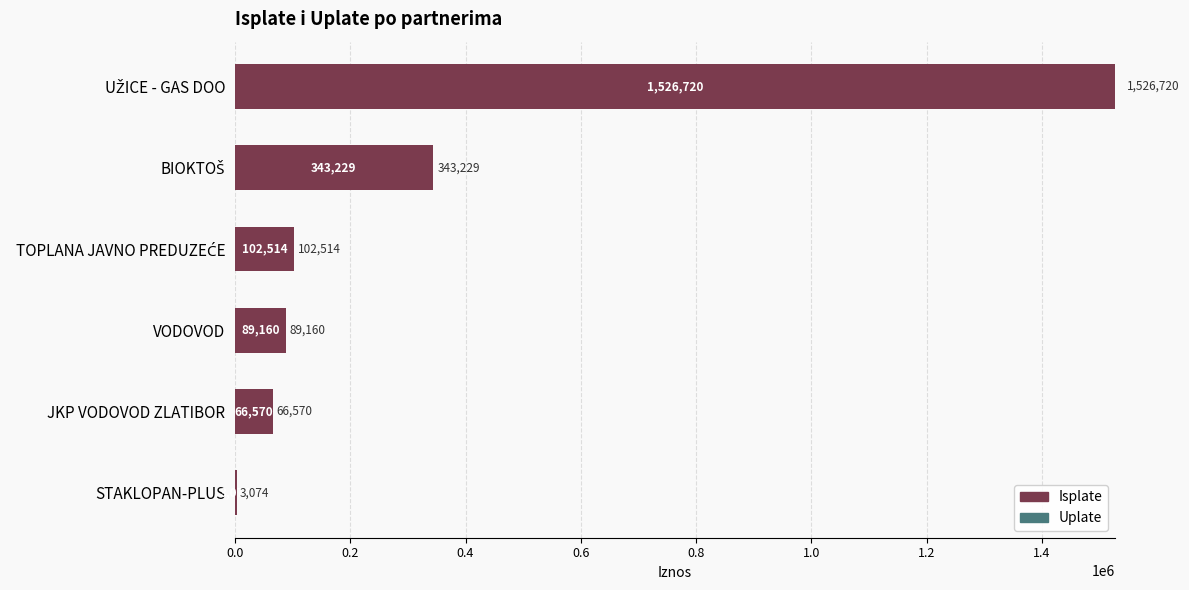

Read the value at VODOVOD.

89160.3